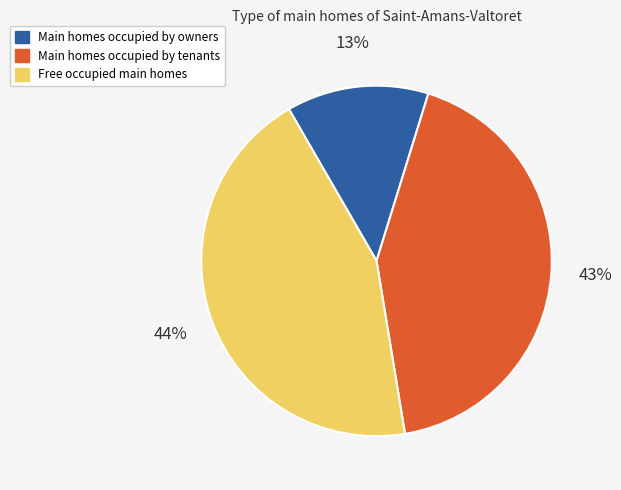

Is there a majority slice in this chart?

No